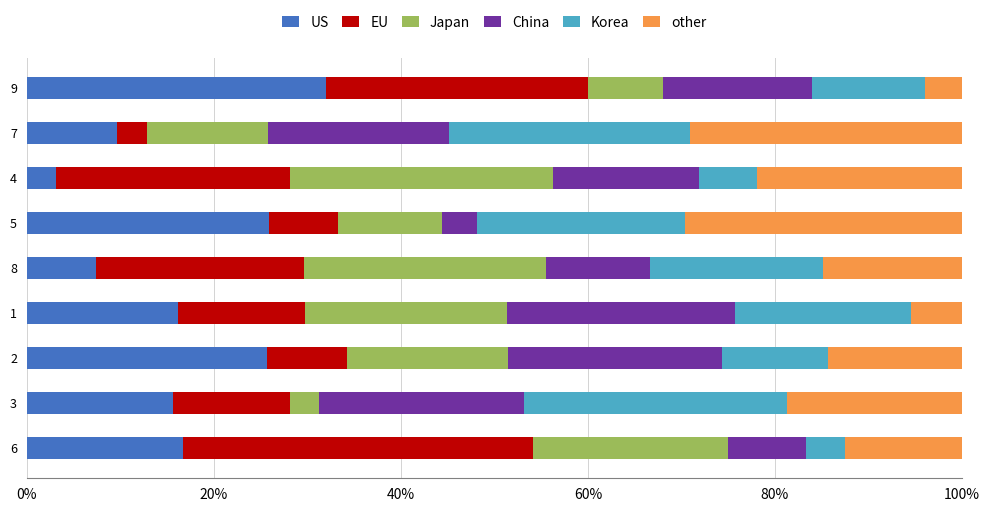

True or false: US has a value of 16.2 at 7.

False